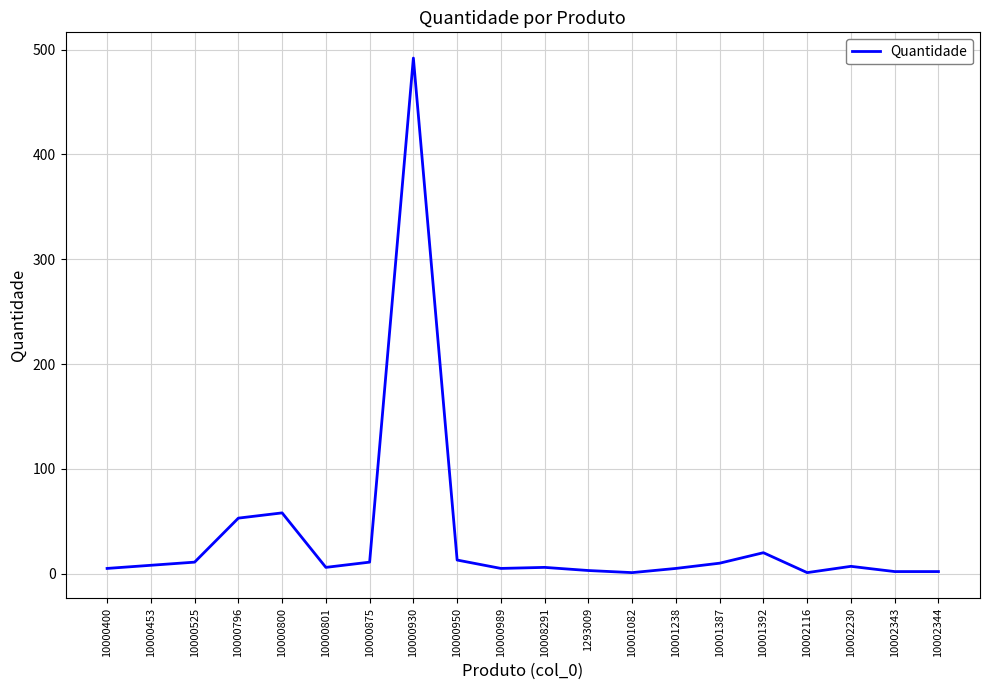

What is the change in value from 10000525 to 10000796?

+42